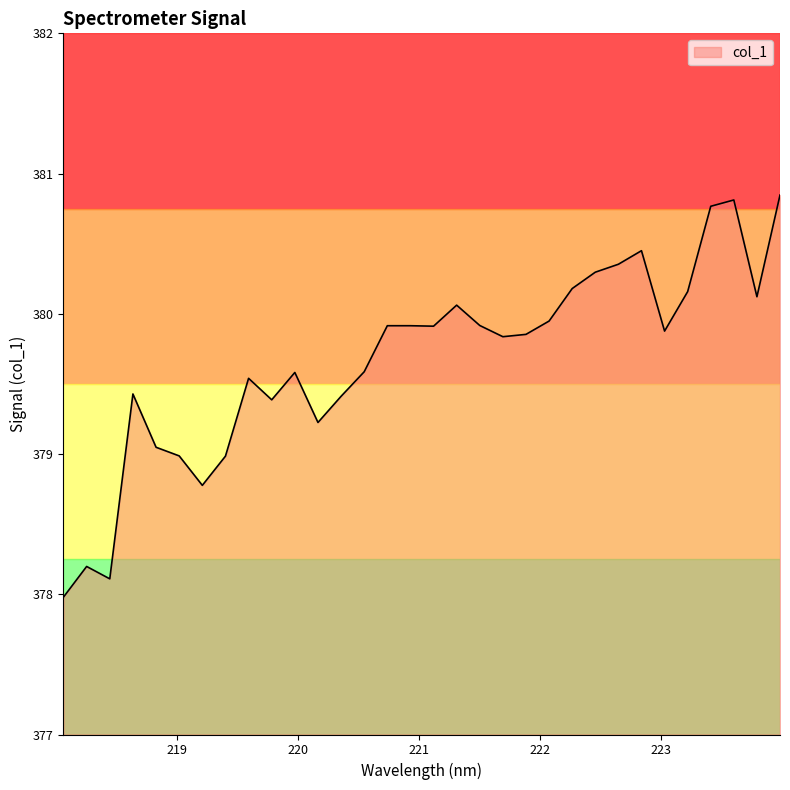

How many lines are shown in the chart?

1